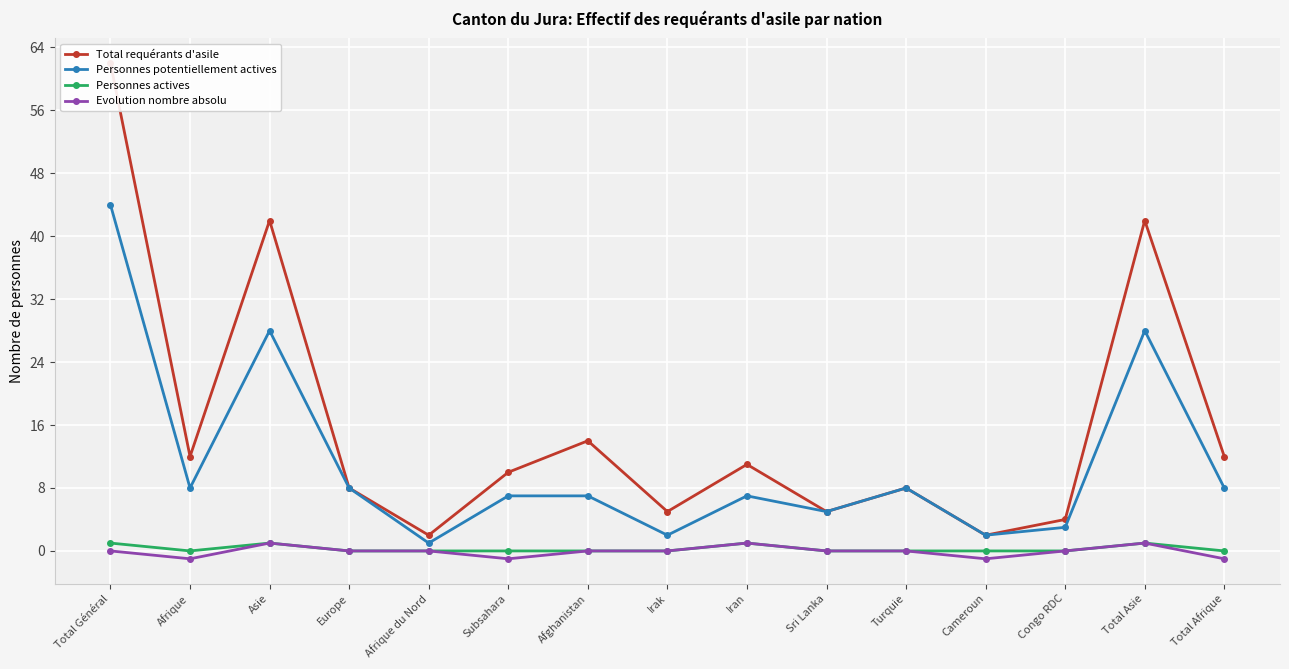

True or false: Personnes potentiellement actives and Evolution nombre absolu cross at least once.

False